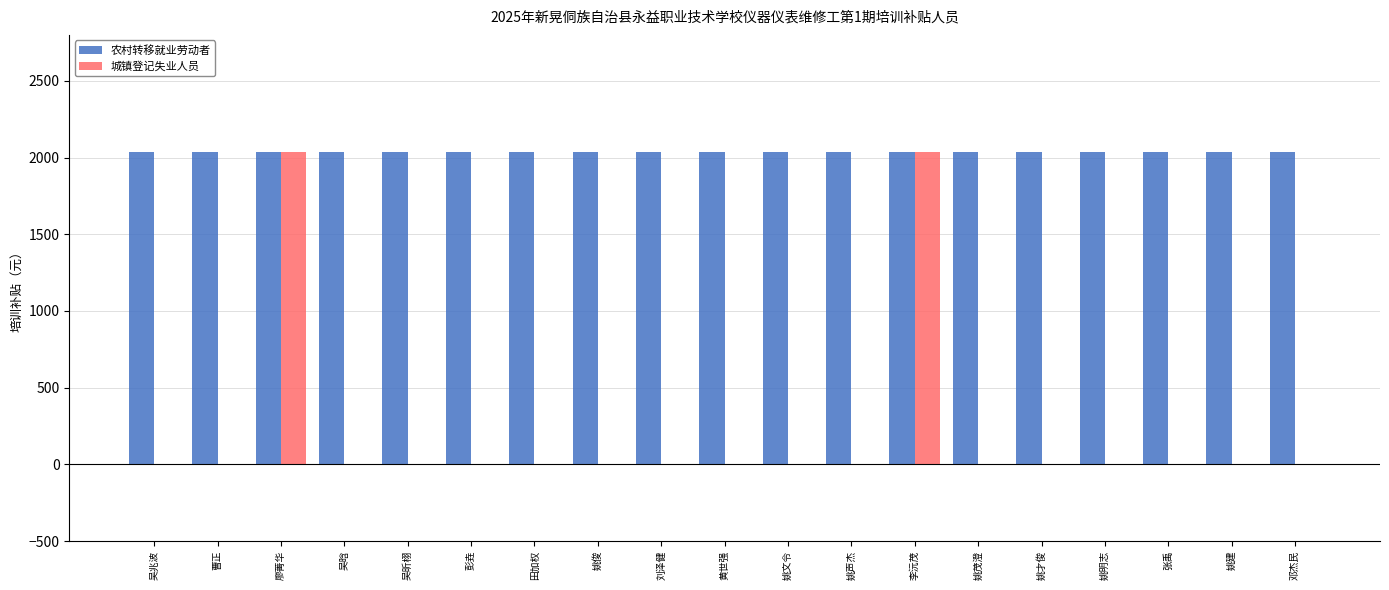

Are the bars horizontal?

No